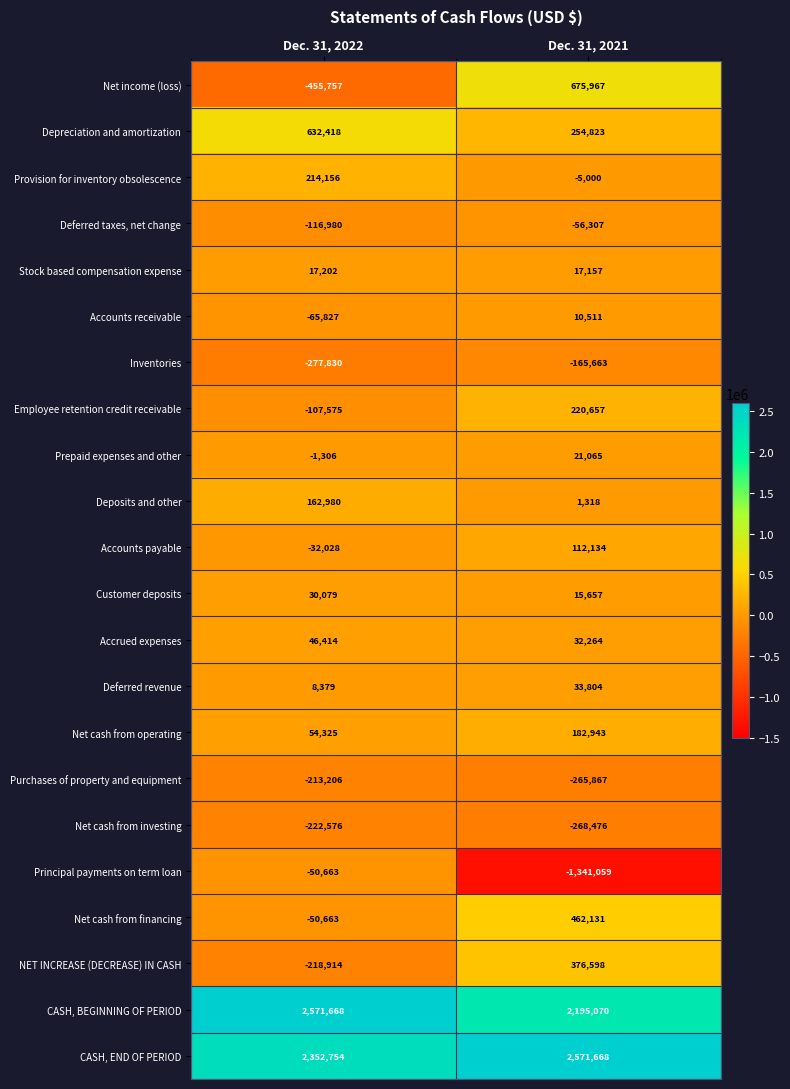

What is the total value across all series at Dec. 31, 2021?

5081395